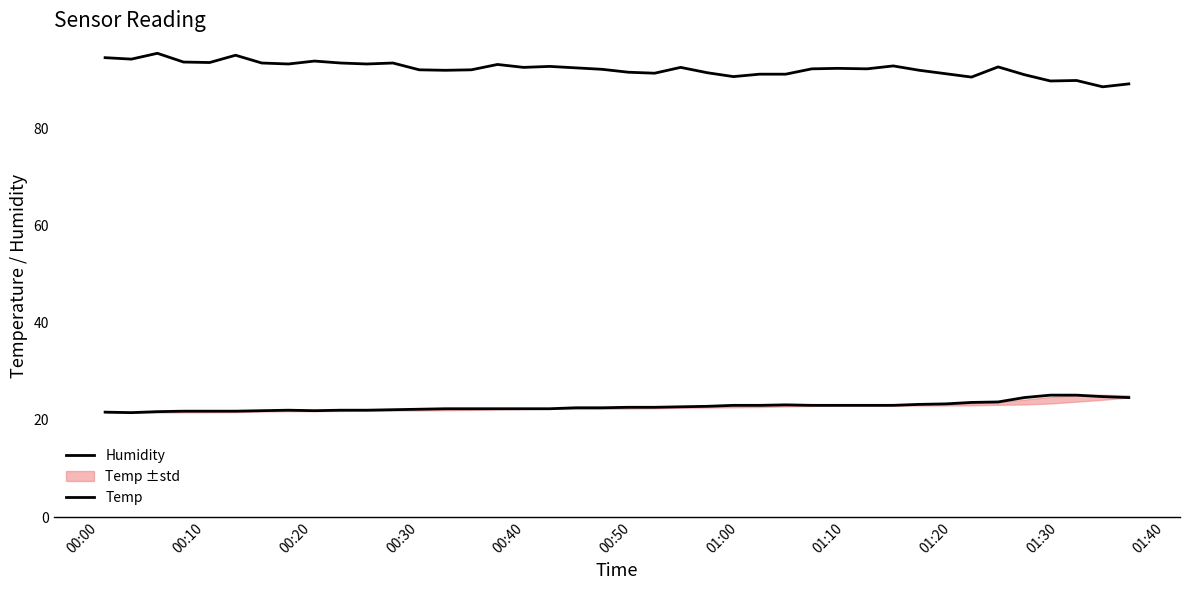

What is the difference between the maximum and second lowest values in the Humidity series?

6.3